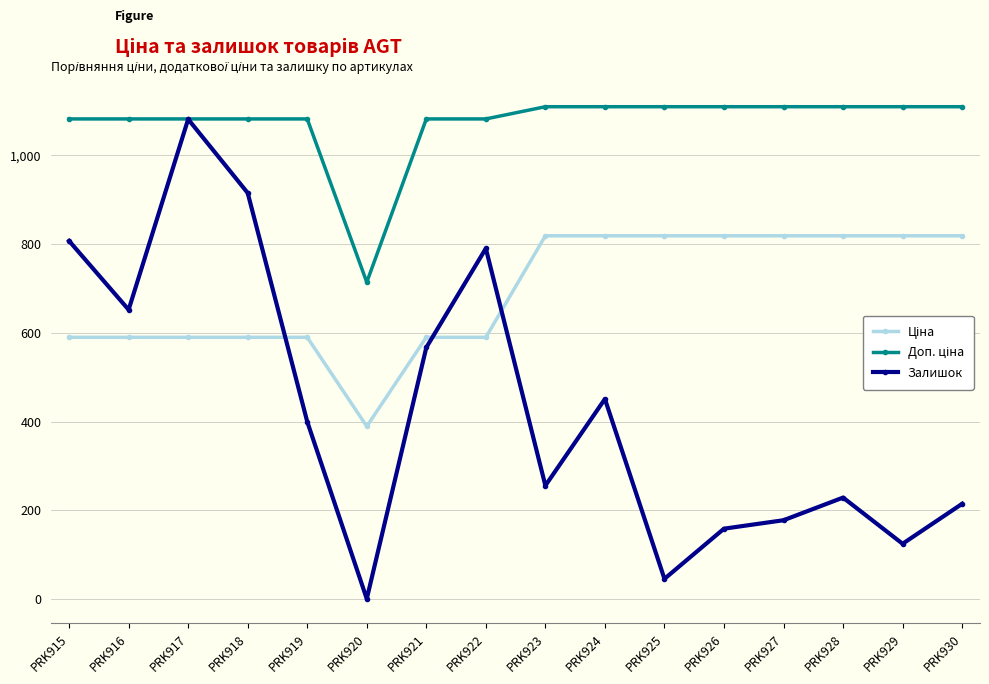

Between PRK918 and PRK924, which series saw the biggest shift?

Залишок